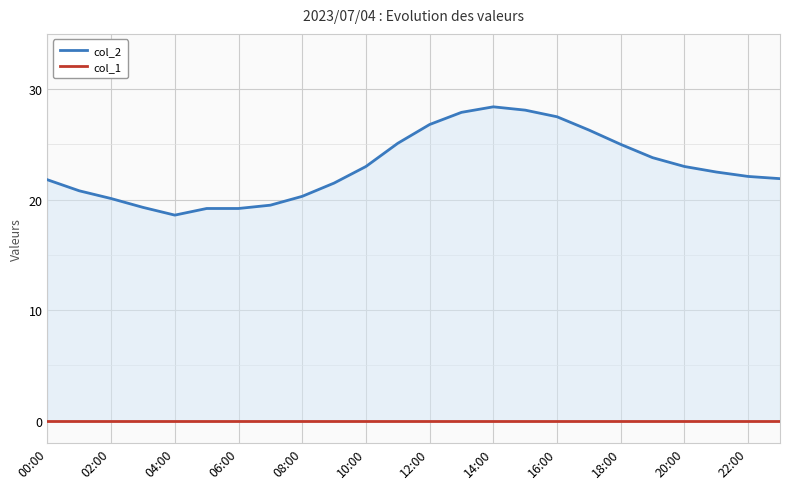

At 13, list the series in order from smallest to largest.

col_1, col_2